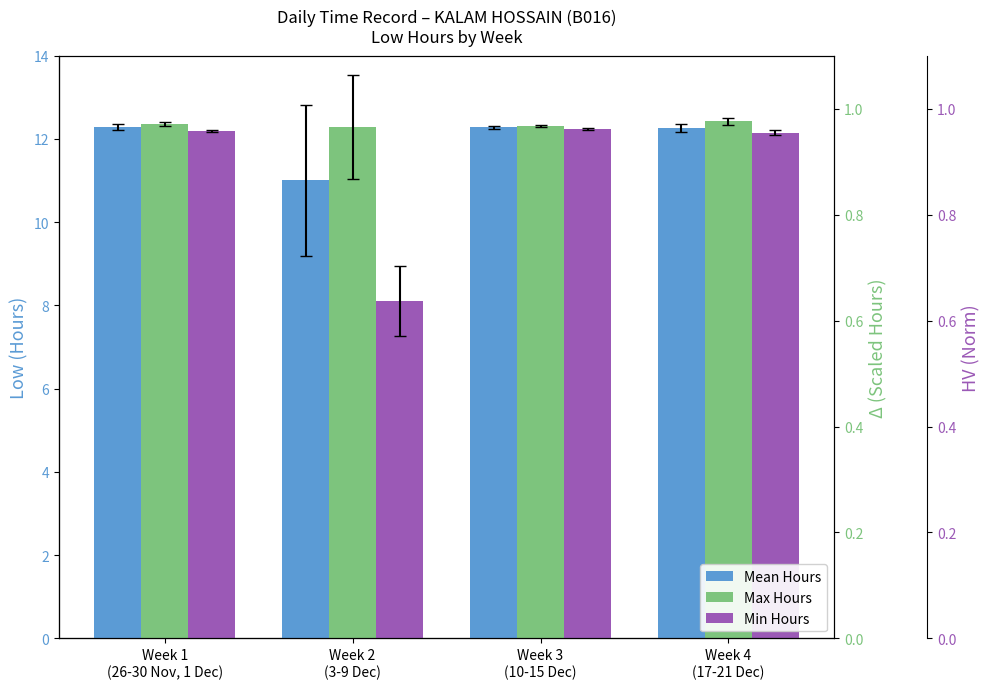

The value of Mean Hours at Week 1
(26-30 Nov, 1 Dec) is 5.9. True or false?

False